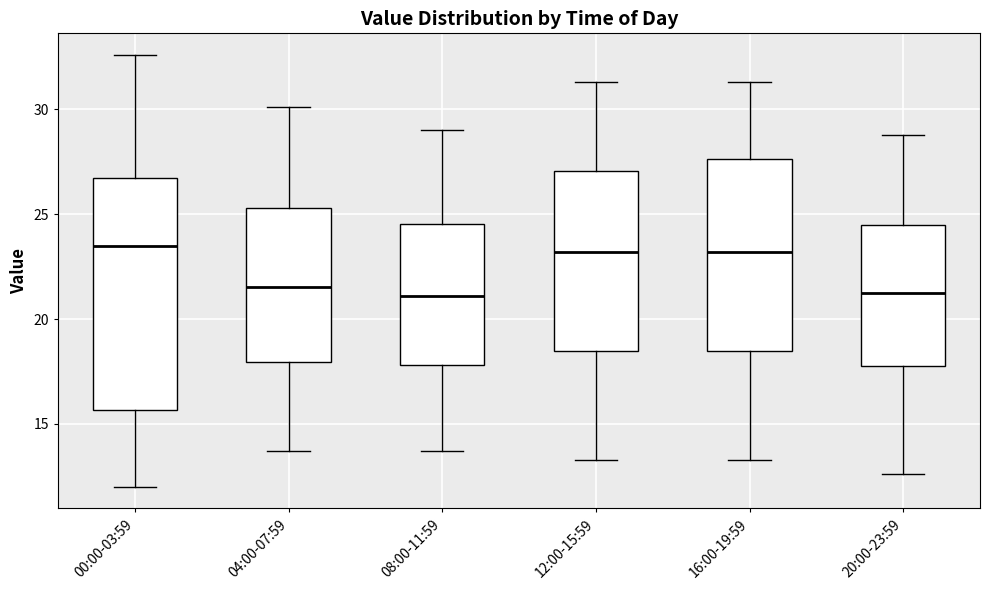

Where does the lower whisker of the box for 20:00-23:59 end on the y-axis? The values are not printed on the chart, so give them approximately, as read against the axis.

12.5